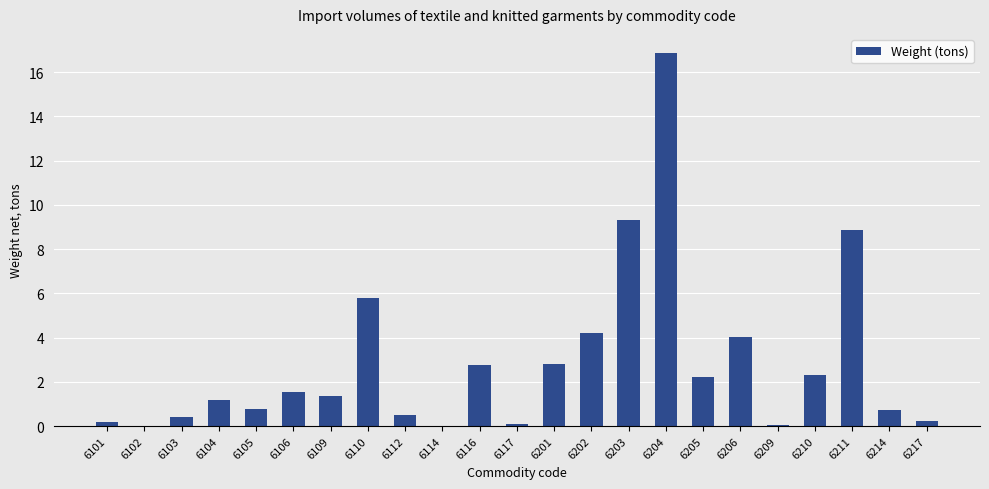

How many data points are above 1?

13